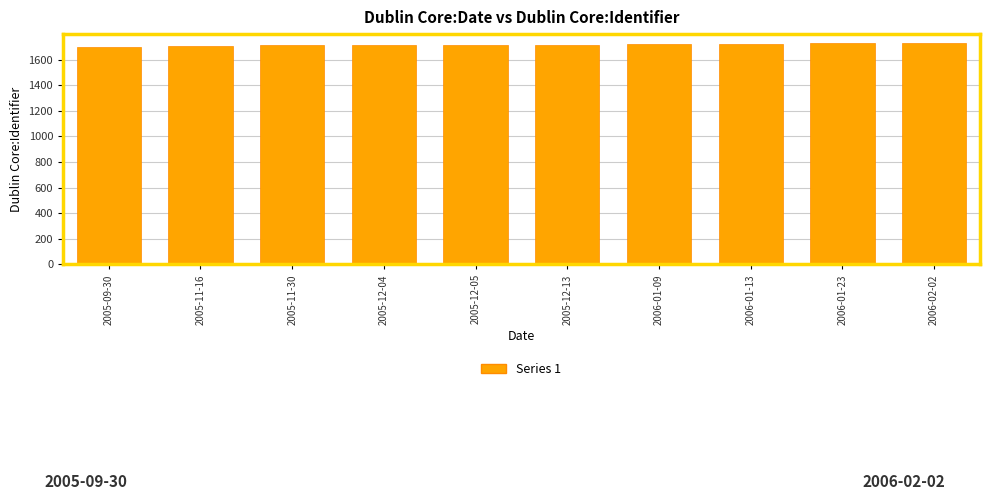

What is the smallest value displayed?

1699